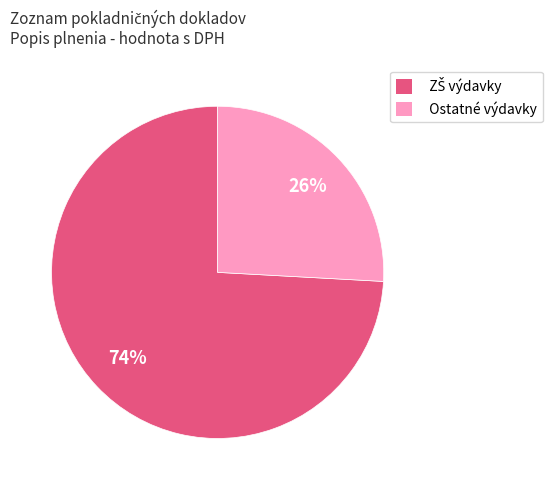

To the nearest percent, what is the difference between the largest and smallest slice percentages?

48%